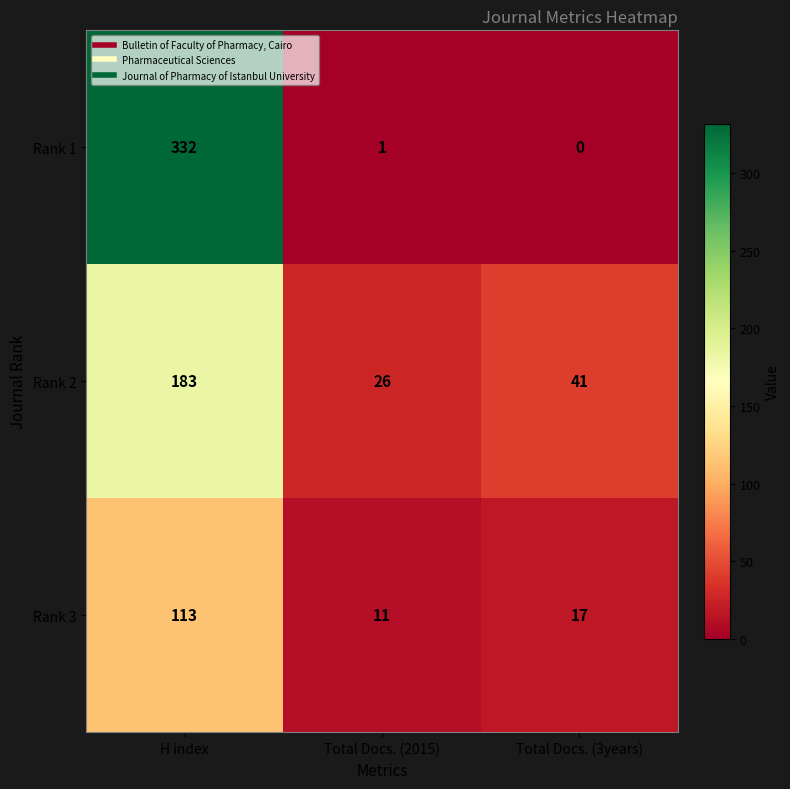

Is it true that Rank 3 equals 11 at Total Docs. (2015)?

True